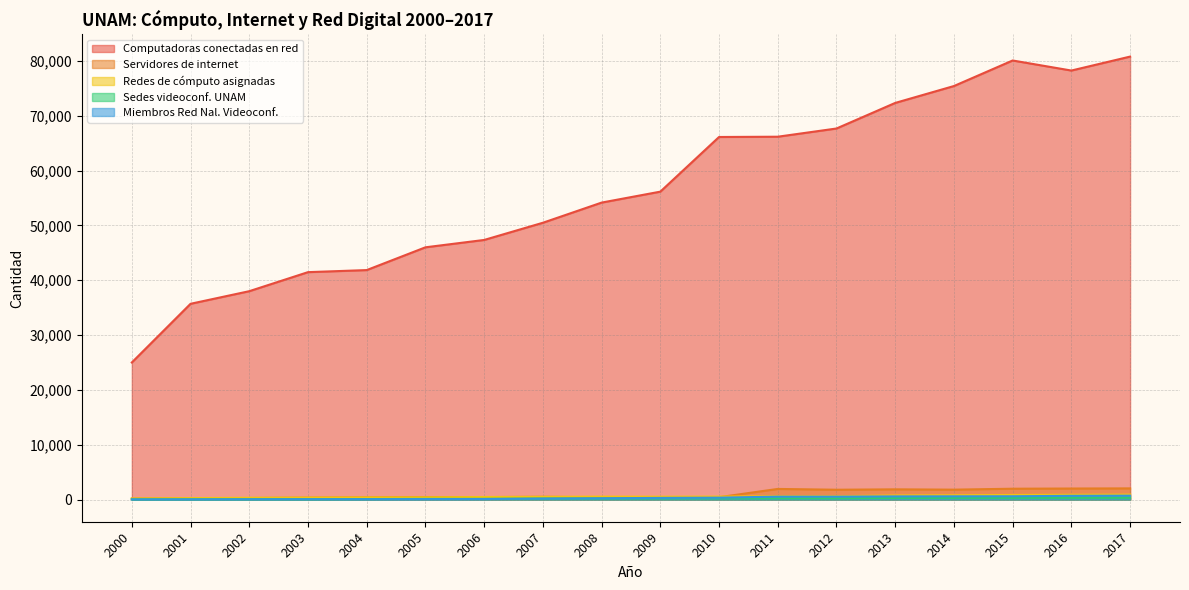

Reading right to left, extract all data points from this chart.

Computadoras conectadas en red: 80777	78233	80067	75408	72329	67664	66167	66116	56150	54154	50477	47342	46000	41848	41471	38000	35700	25000
Servidores de internet: 2042	2016	1981	1810	1868	1795	1941	435	454	419	506	453	450	400	350	280	230	180
Redes de cómputo asignadas: 910	880	840	787	754	616	616	545	524	537	506	470	408	393	363	330	272	202
Sedes videoconf. UNAM: 344	330	326	317	298	248	248	234	221	198	187	132	130	97	70	65	55	45
Miembros Red Nal. Videoconf.: 713	686	603	592	580	535	535	351	308	237	180	105	87	70	65	54	37	28